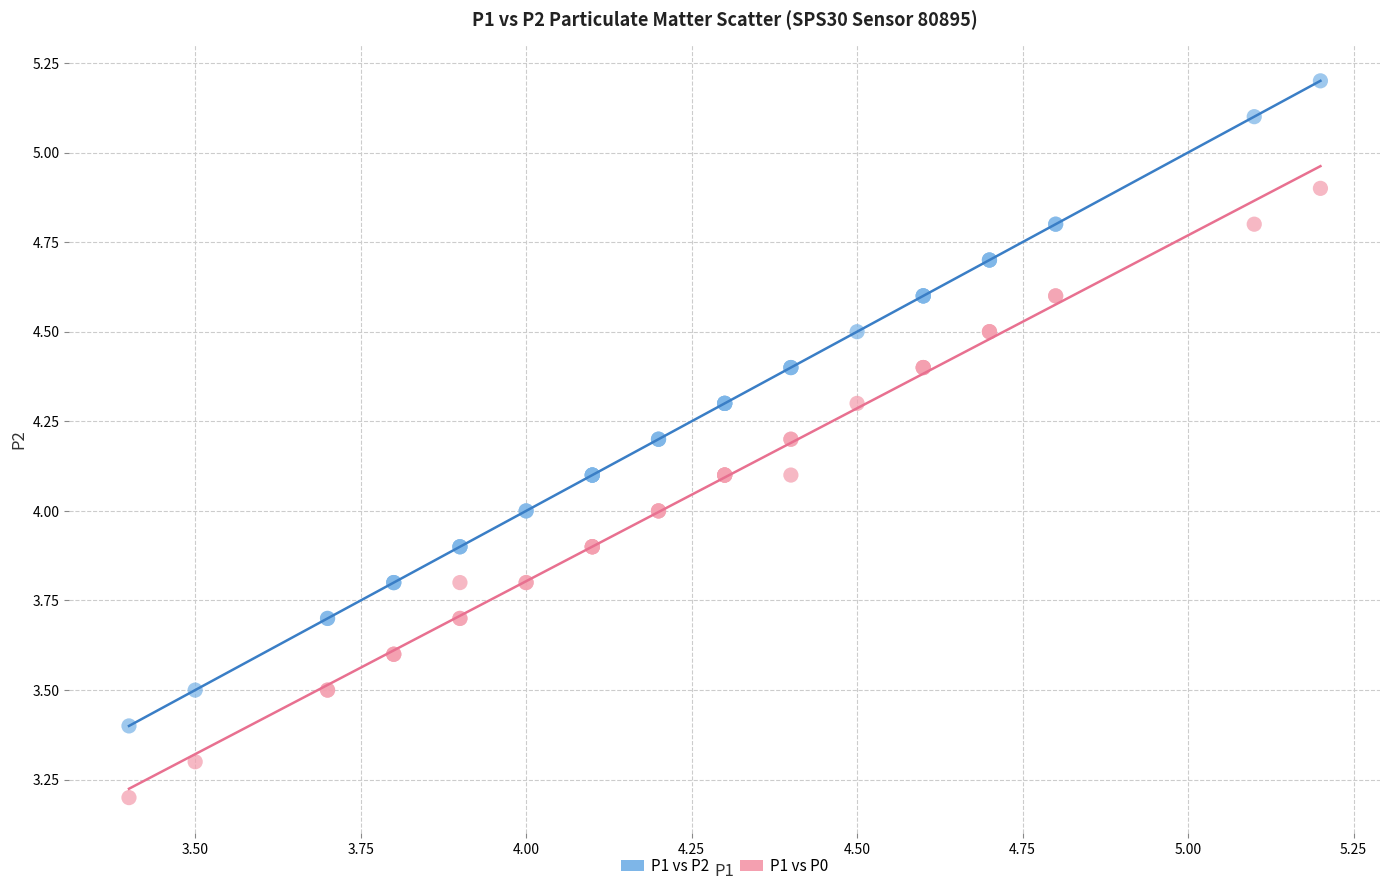

What is the X range (max minus min) for the scatter plot?

1.8